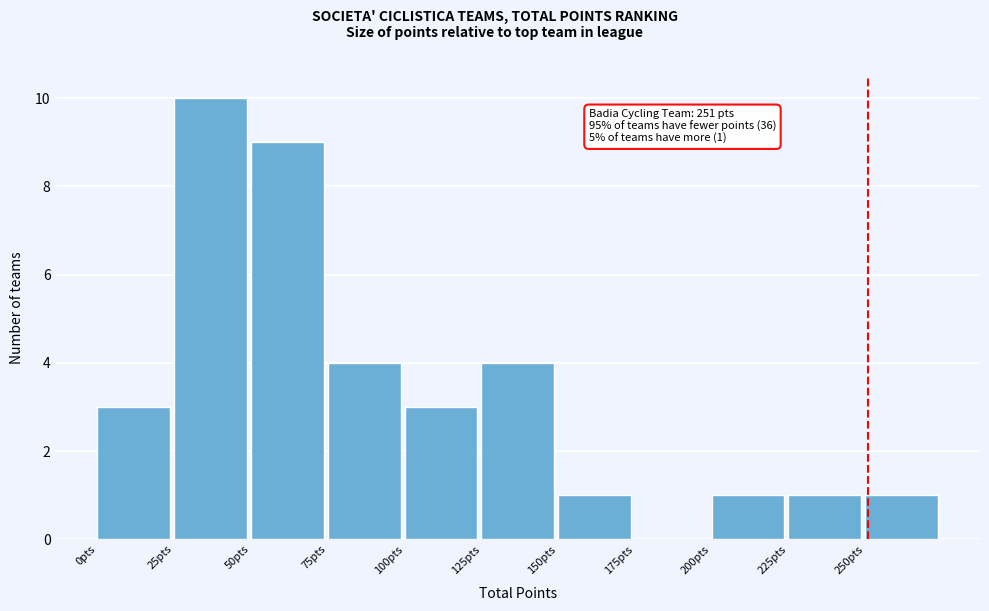

Which range on the x-axis has the tallest bar?

25 to 50